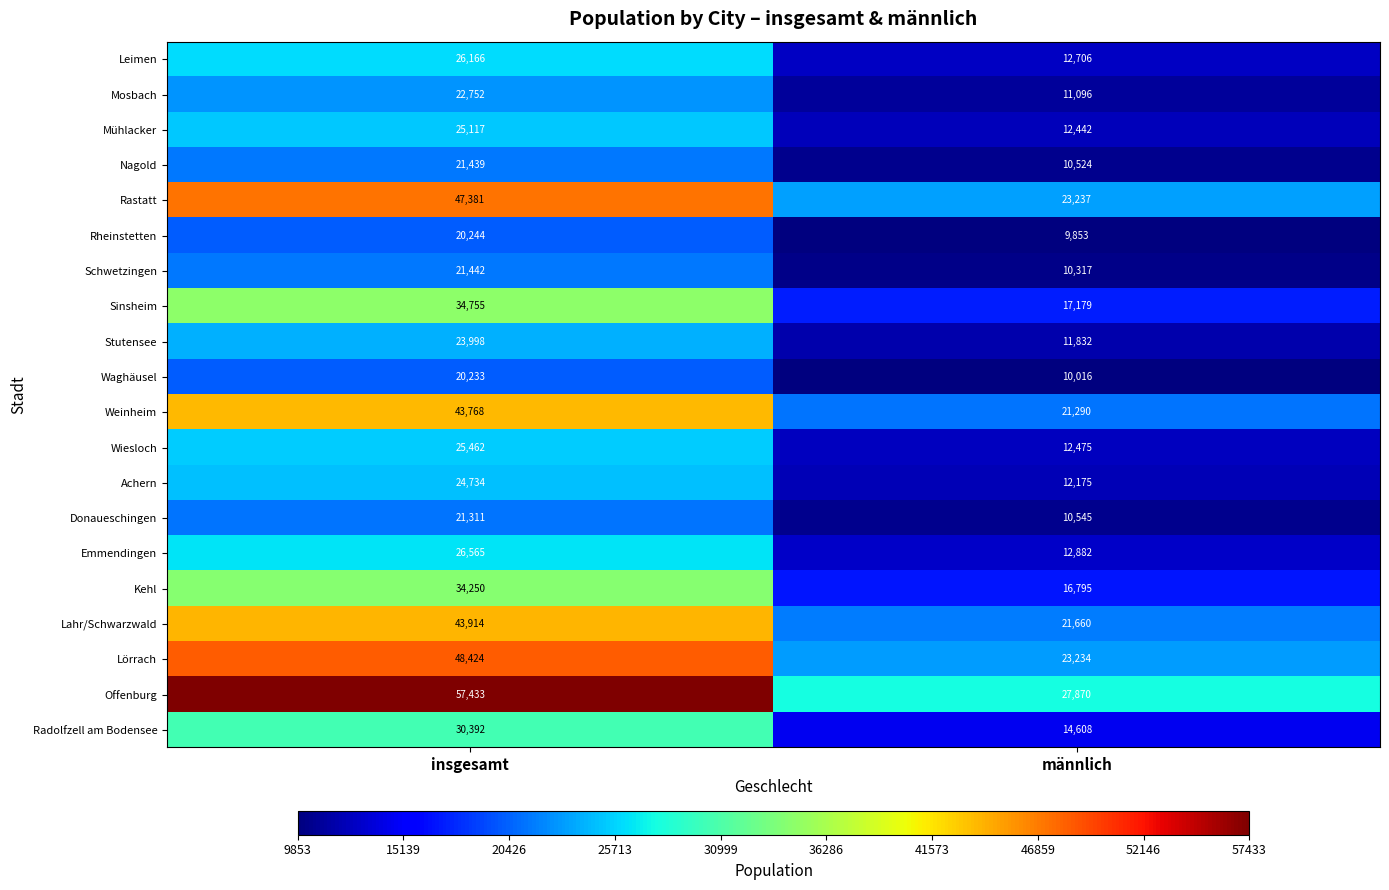

Rank the series at männlich from highest to lowest value.

Offenburg, Rastatt, Lörrach, Lahr/Schwarzwald, Weinheim, Sinsheim, Kehl, Radolfzell am Bodensee, Emmendingen, Leimen, Wiesloch, Mühlacker, Achern, Stutensee, Mosbach, Donaueschingen, Nagold, Schwetzingen, Waghäusel, Rheinstetten